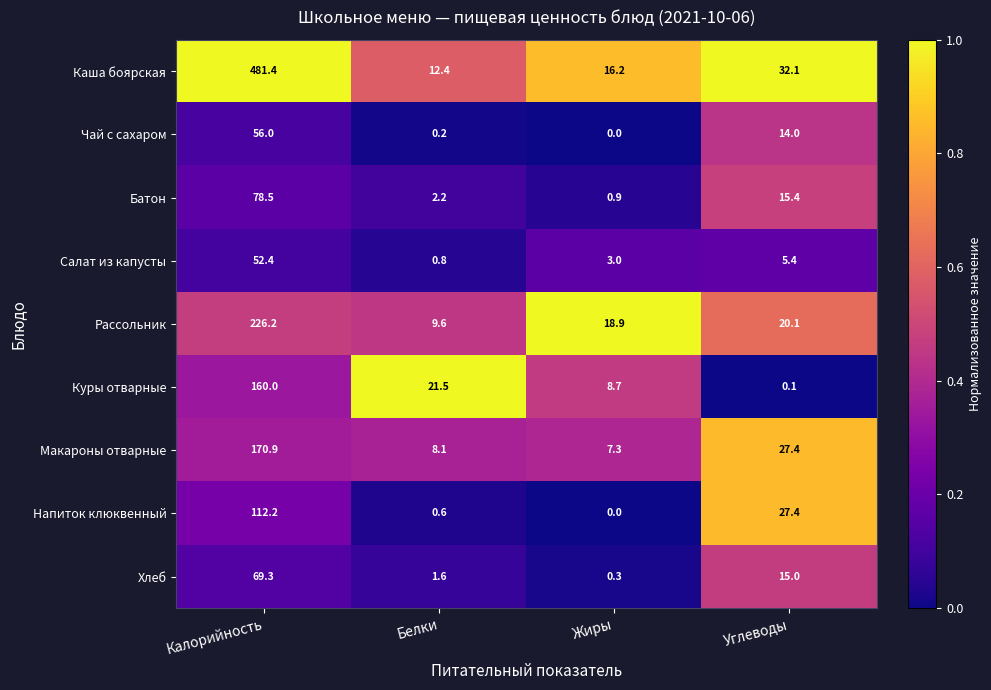

What is the total value across all series at Белки?

57.0